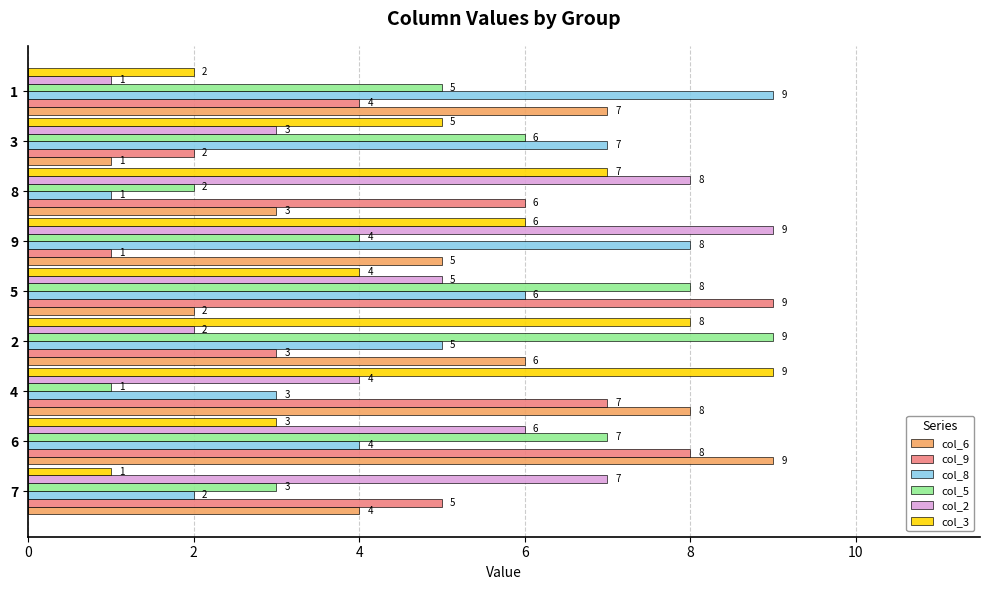

True or false: col_3 has a value of 6 at 5.

False